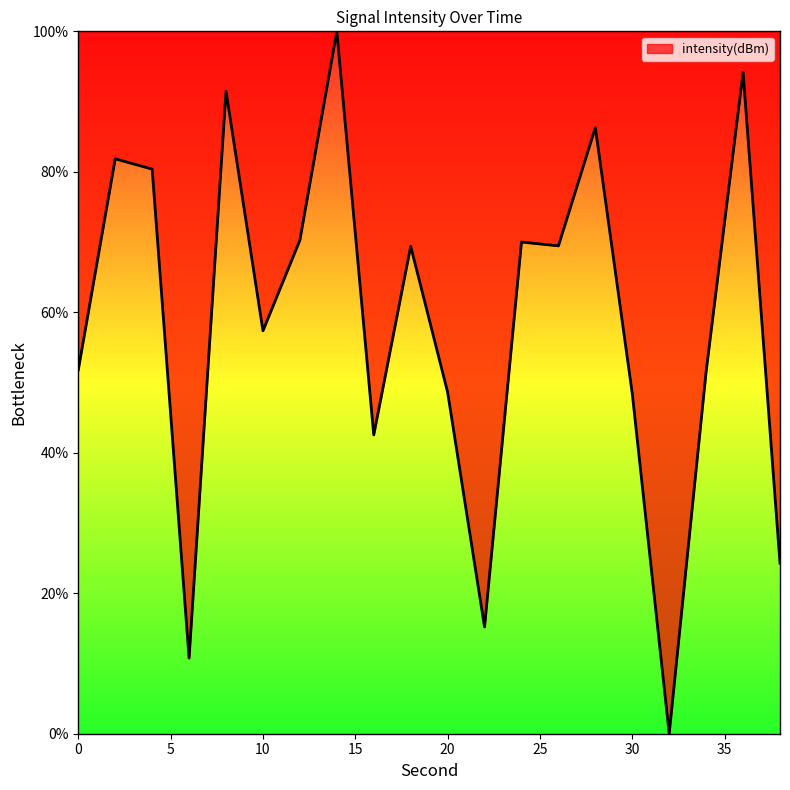

What is the difference between the maximum and minimum values?

100.0